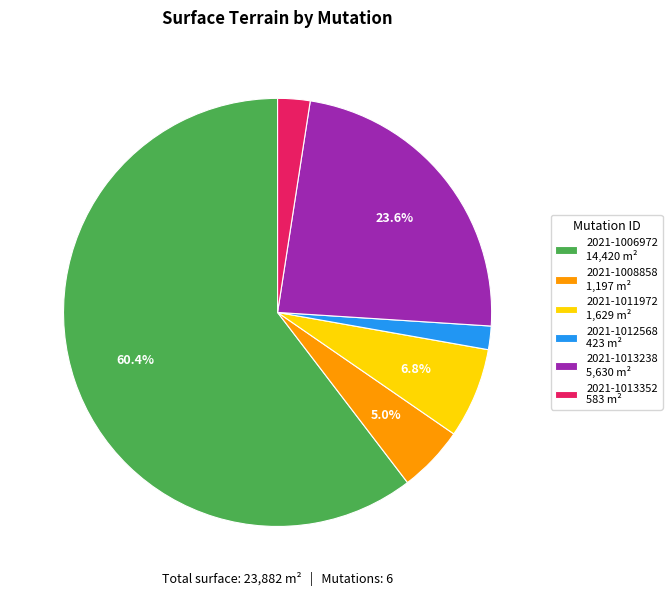

Is there a majority slice in this chart?

Yes